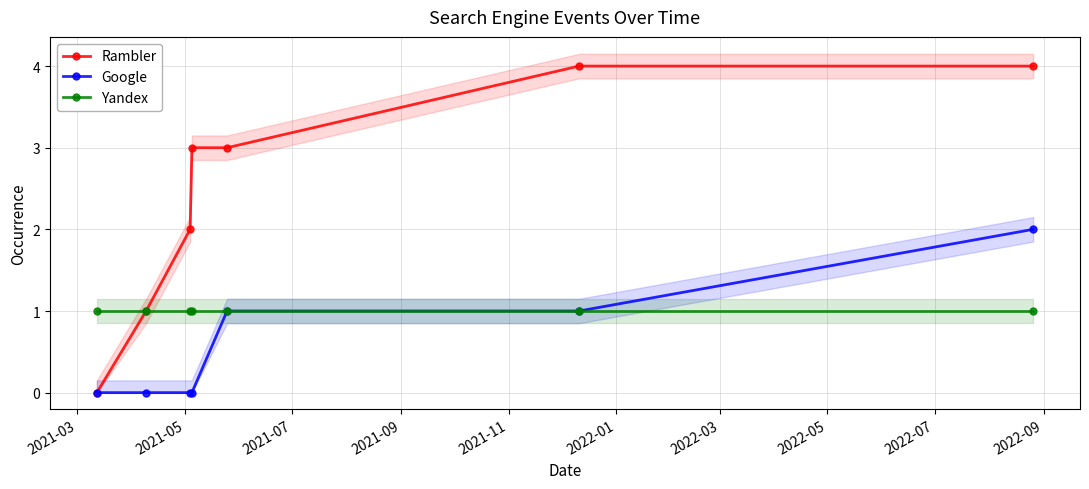

How many lines are shown in the chart?

3